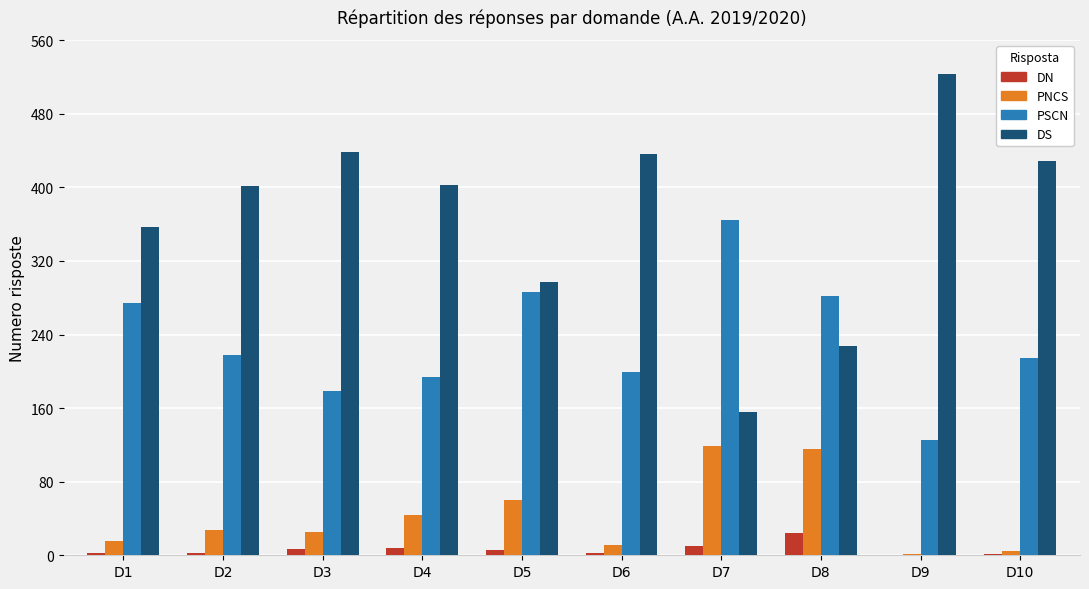

Which series has the widest spread of values?

DS